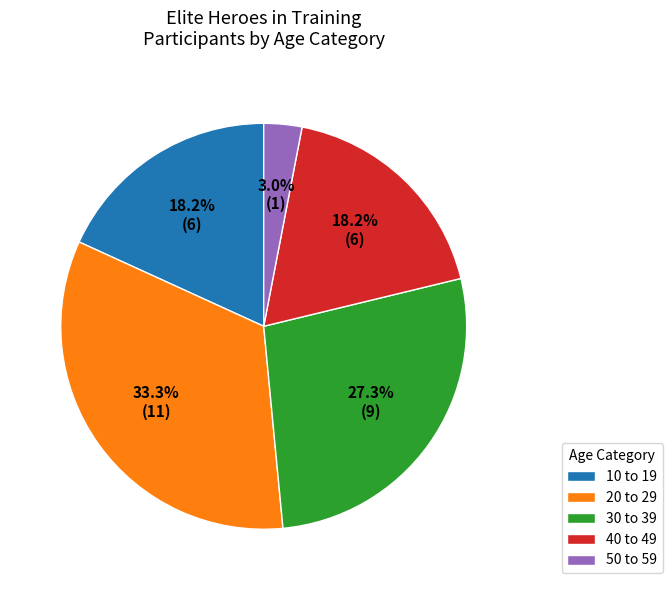

How much of the chart is everything except 30 to 39?

72.7%